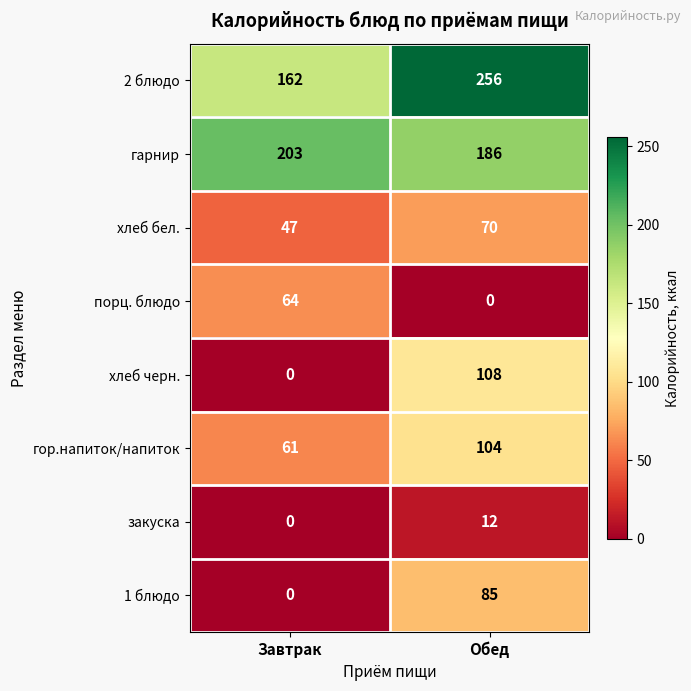

Which label corresponds to the largest value in the chart?

Обед